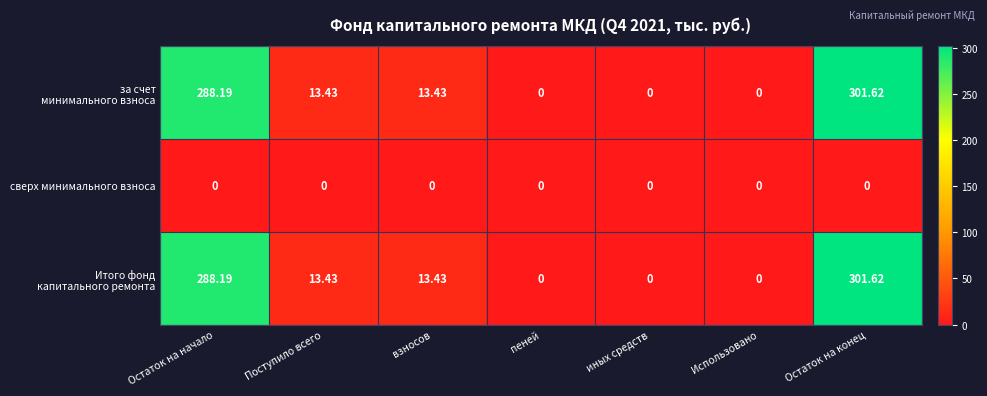

At which category is the sum across all series the highest?

Остаток на конец